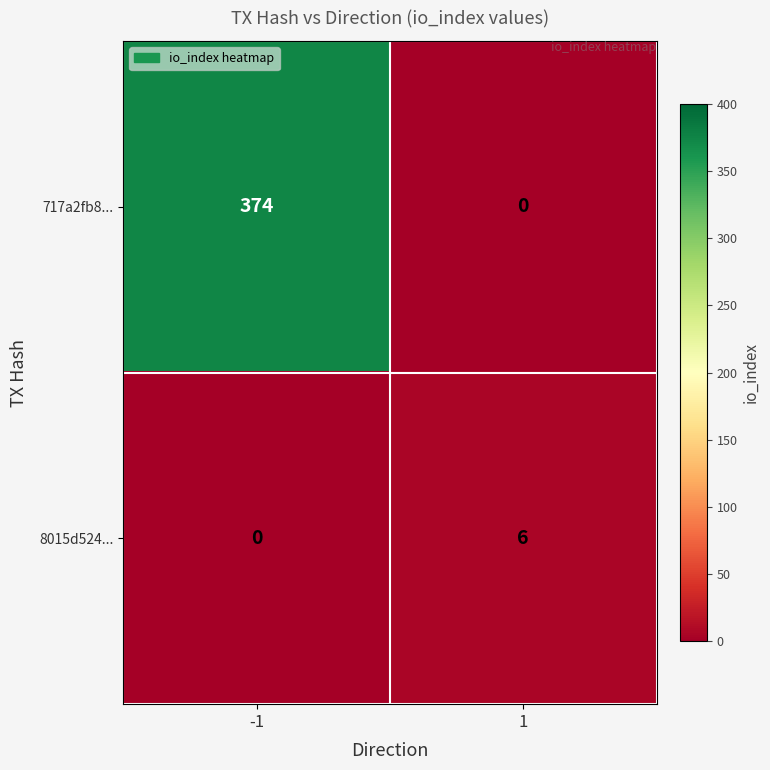

Which category has the highest value across all series?

-1